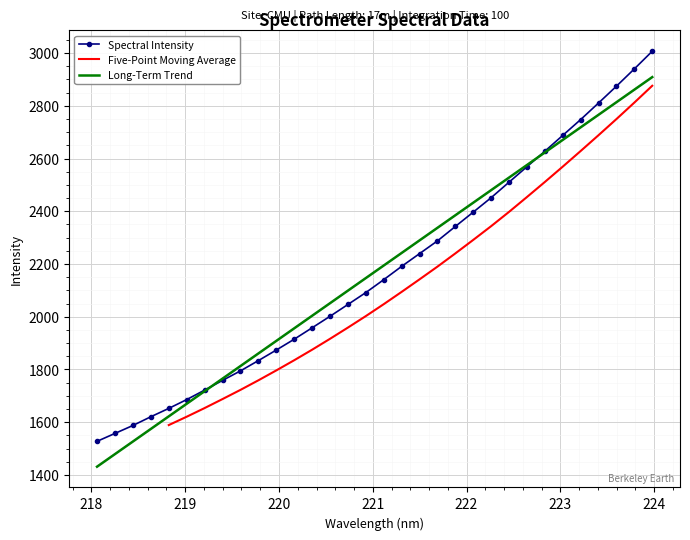

Where is the data nearest to the value 2267?

221.6902